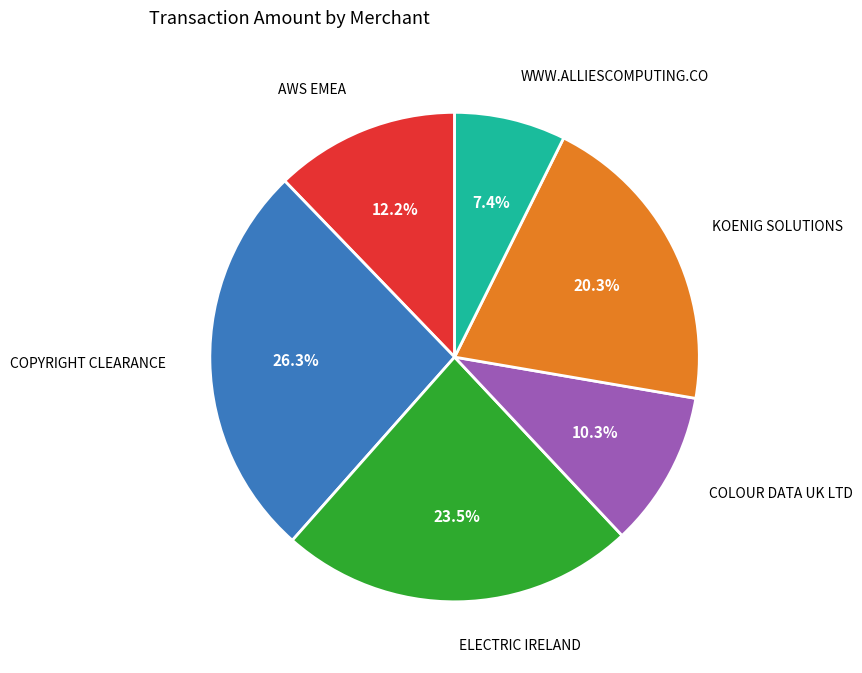

Is there any slice that represents more than half of the pie?

No